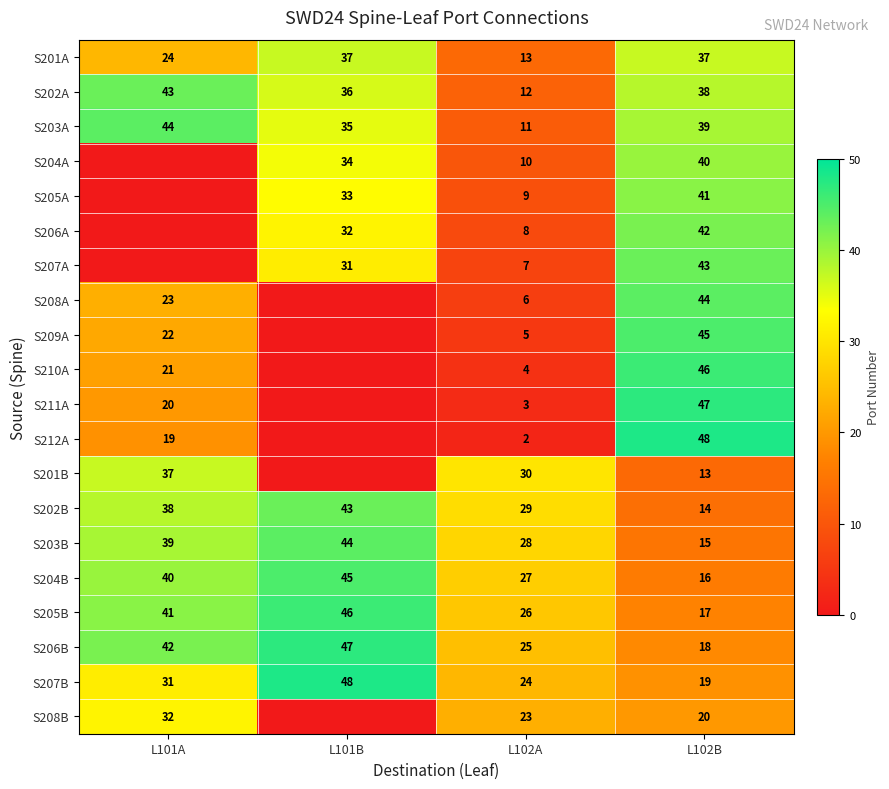

At which category is the sum across all series the highest?

L102B